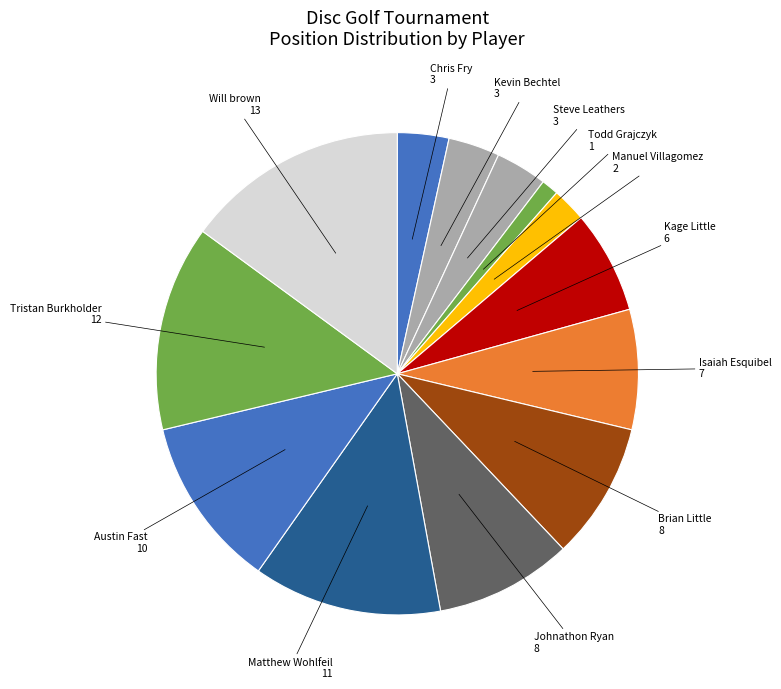

How many segments does this pie chart have?

13